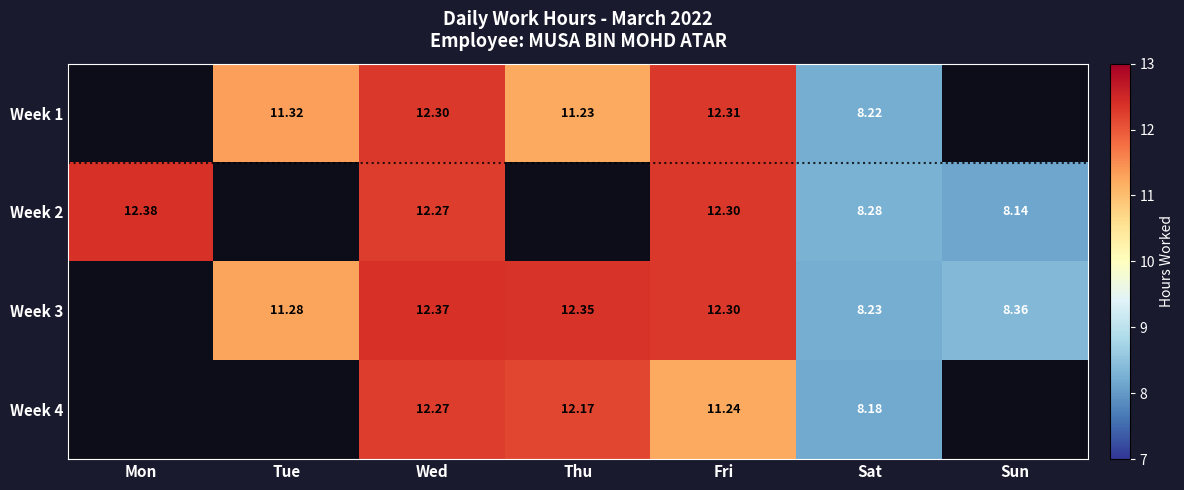

Count the number of categories in the chart.

7